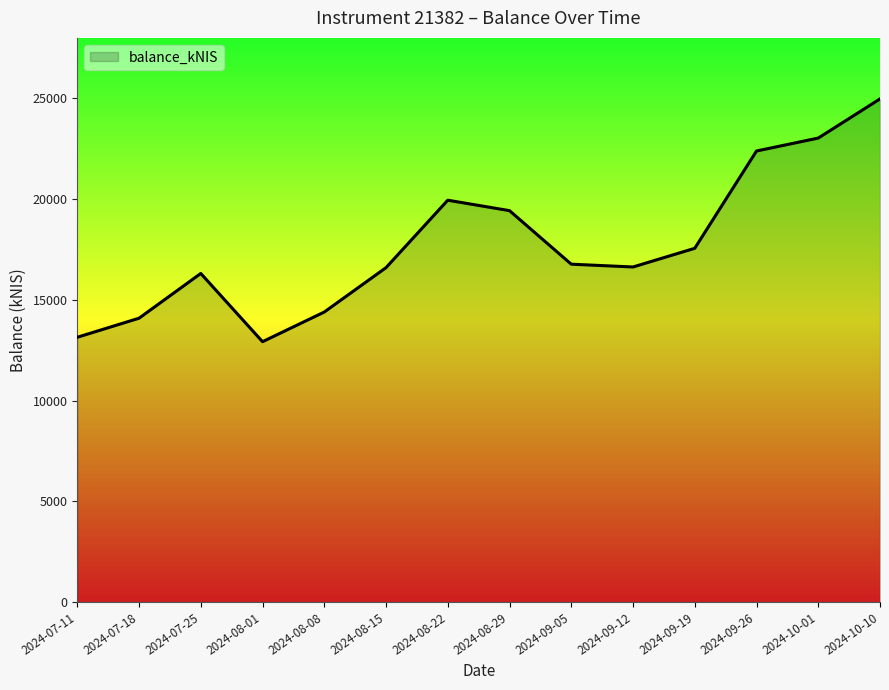

At which category does the data reach its first local peak?

2024-07-25